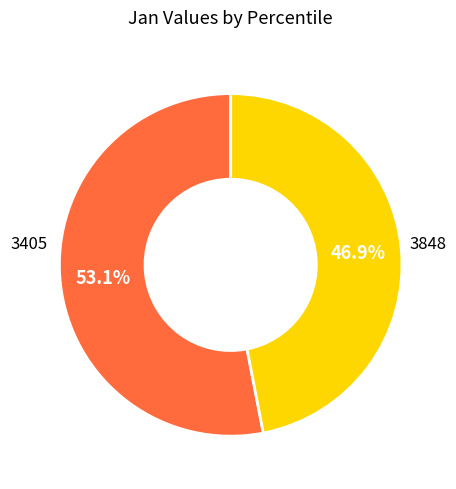

Is there a majority slice in this chart?

Yes